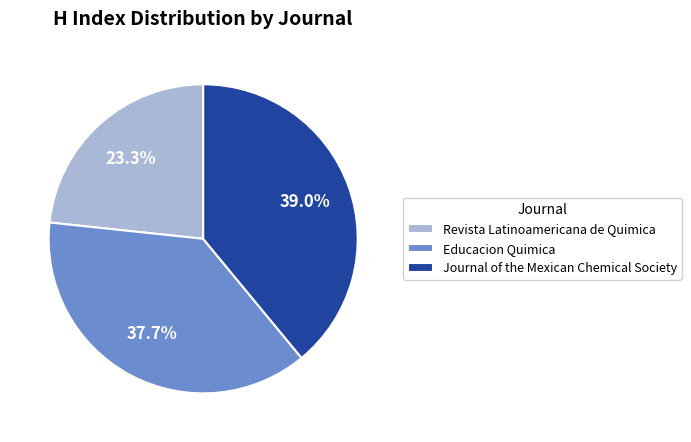

To the nearest percent, what is the average slice percentage?

33%